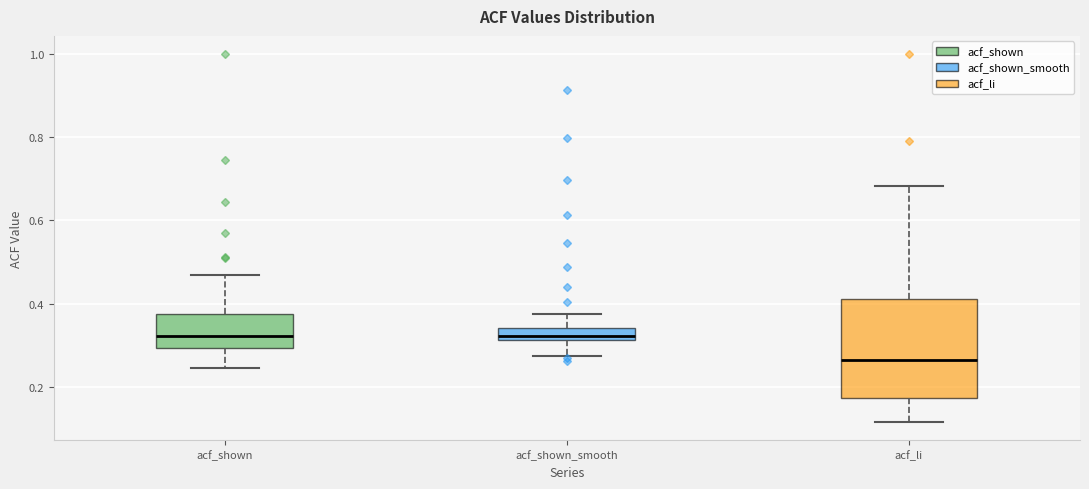

Comparing the boxes themselves (not the whiskers), which one is the tallest?

acf_li